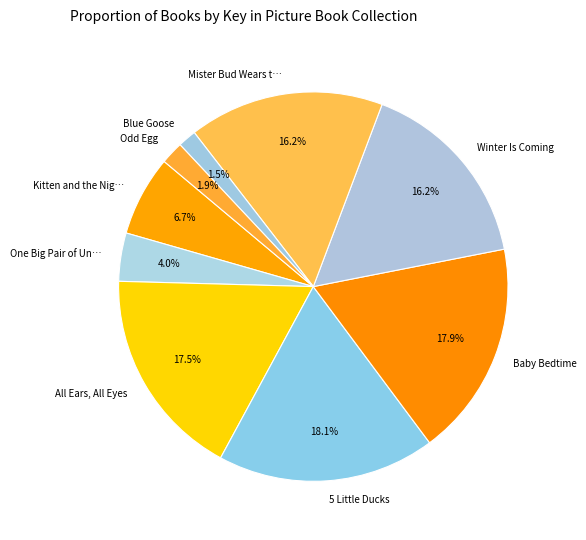

To the nearest percent, what percentage of the pie is Odd Egg?

2%